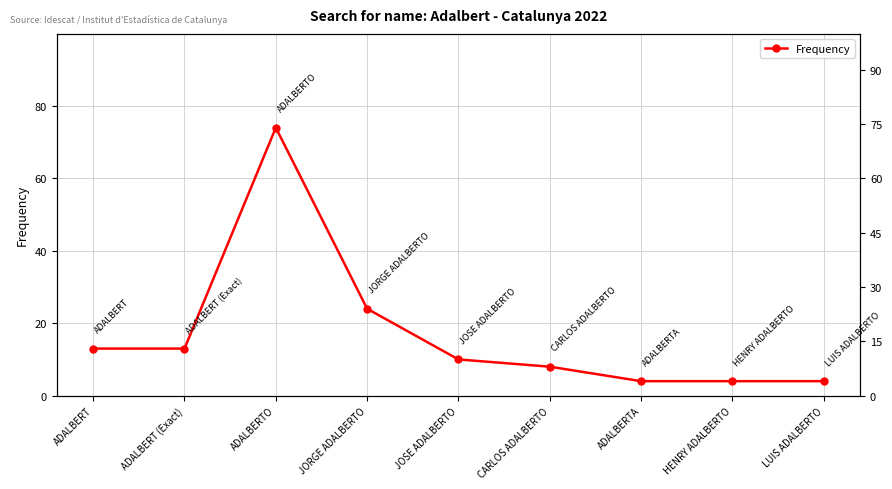

True or false: the data has more than 0 interior local peaks.

True